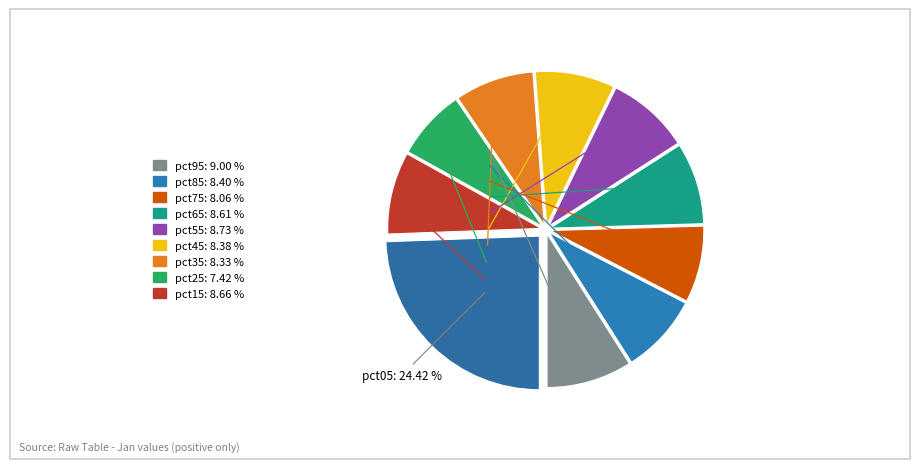

To the nearest percent, what is the average slice percentage?

10%